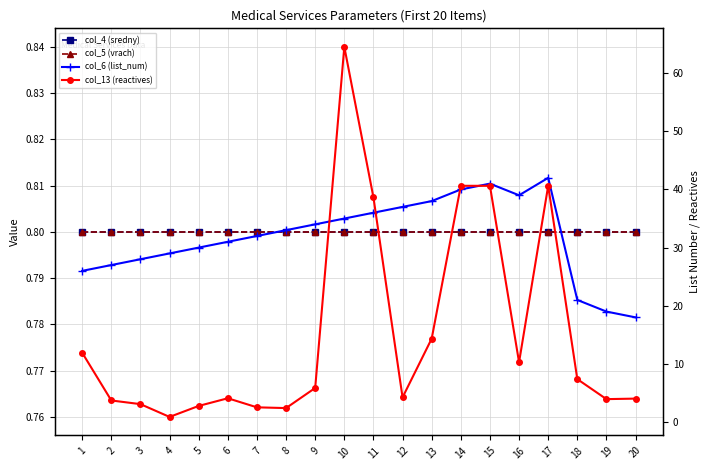

Is the value of col_13 (reactives) at 8 greater than the value of col_5 (vrach) at 14?

Yes